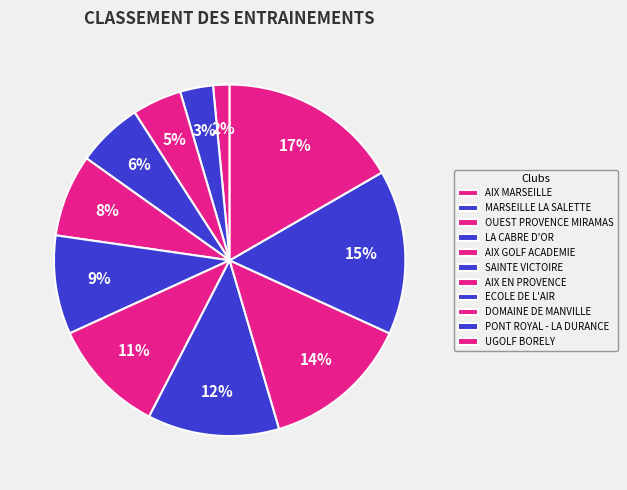

What percentage do OUEST PROVENCE MIRAMAS and AIX GOLF ACADEMIE together represent?

12.1%